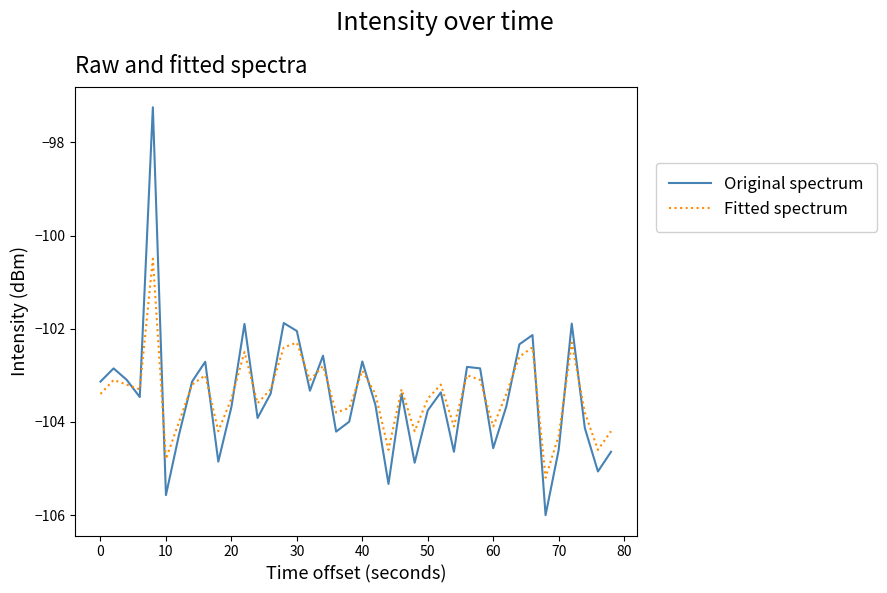

What is the maximum value shown in the chart?

-97.2